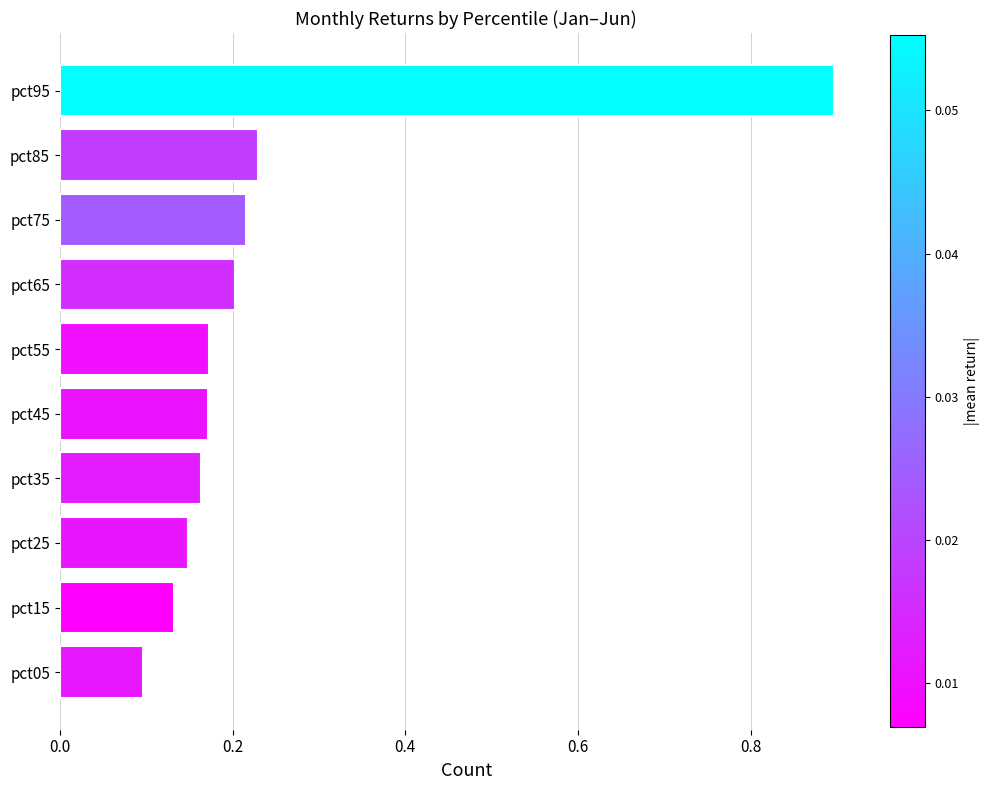

What is the difference between the maximum and minimum values?

0.8